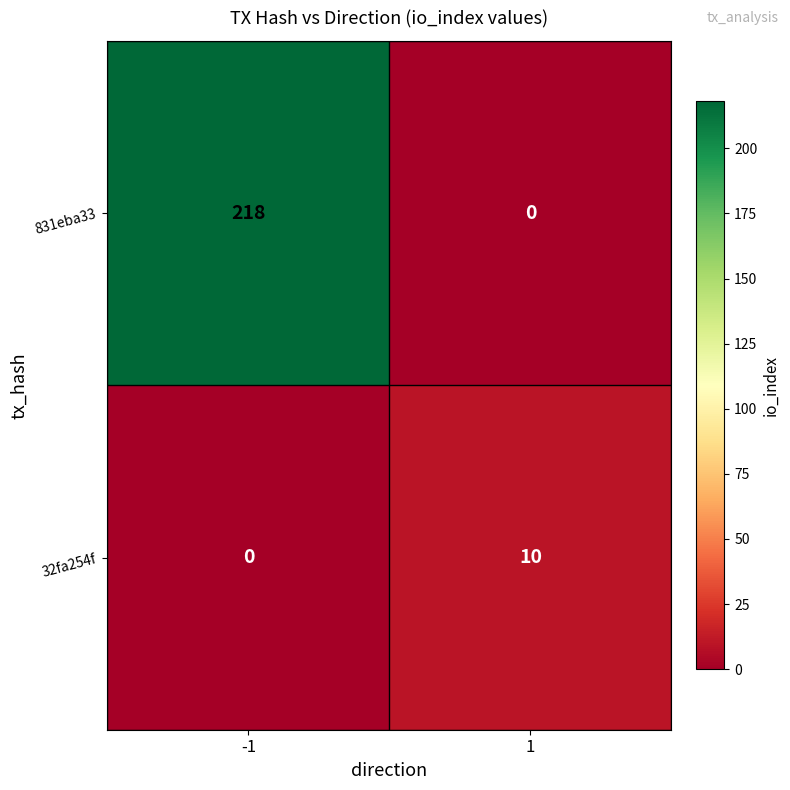

Read the 831eba33 value at -1.

218